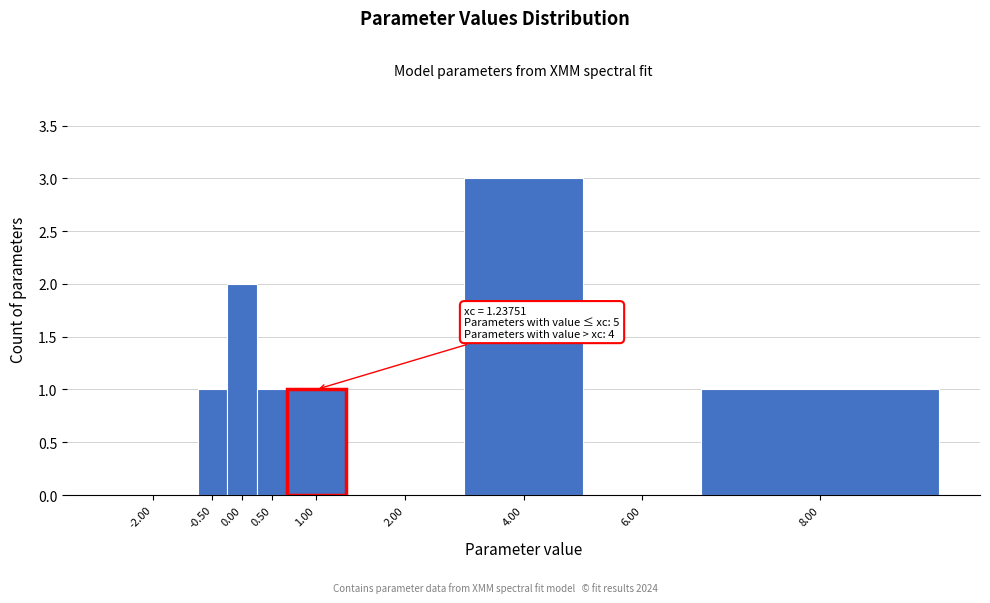

Reading left to right, transcribe all the data shown in this chart.

-2.00=0	-0.50=1	0.00=2	0.50=1	1.00=1	2.00=0	4.00=3	6.00=0	8.00=1